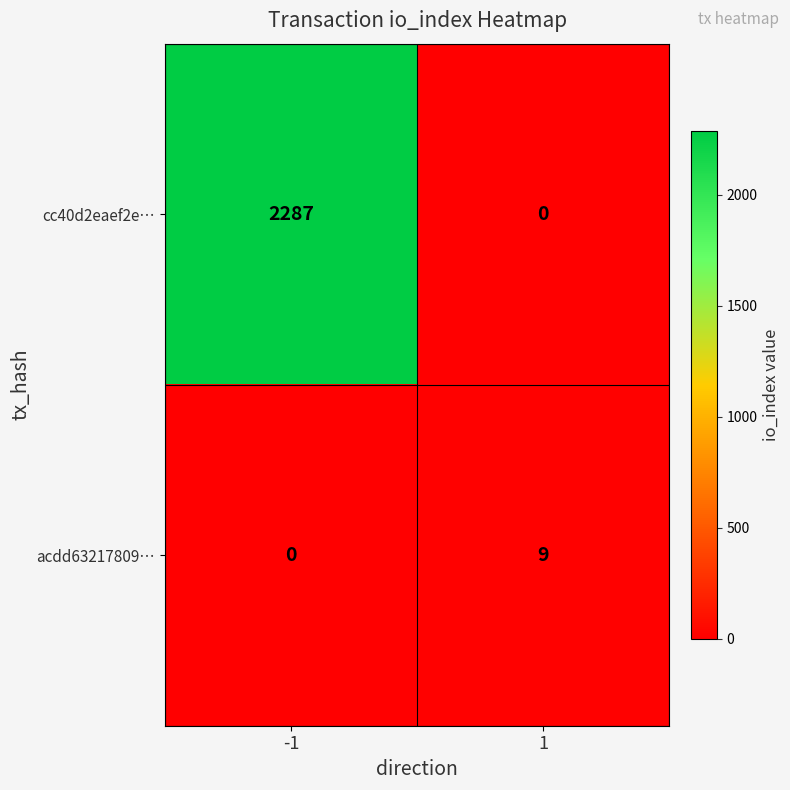

What is the maximum value for cc40d2eaef2e…?

2287